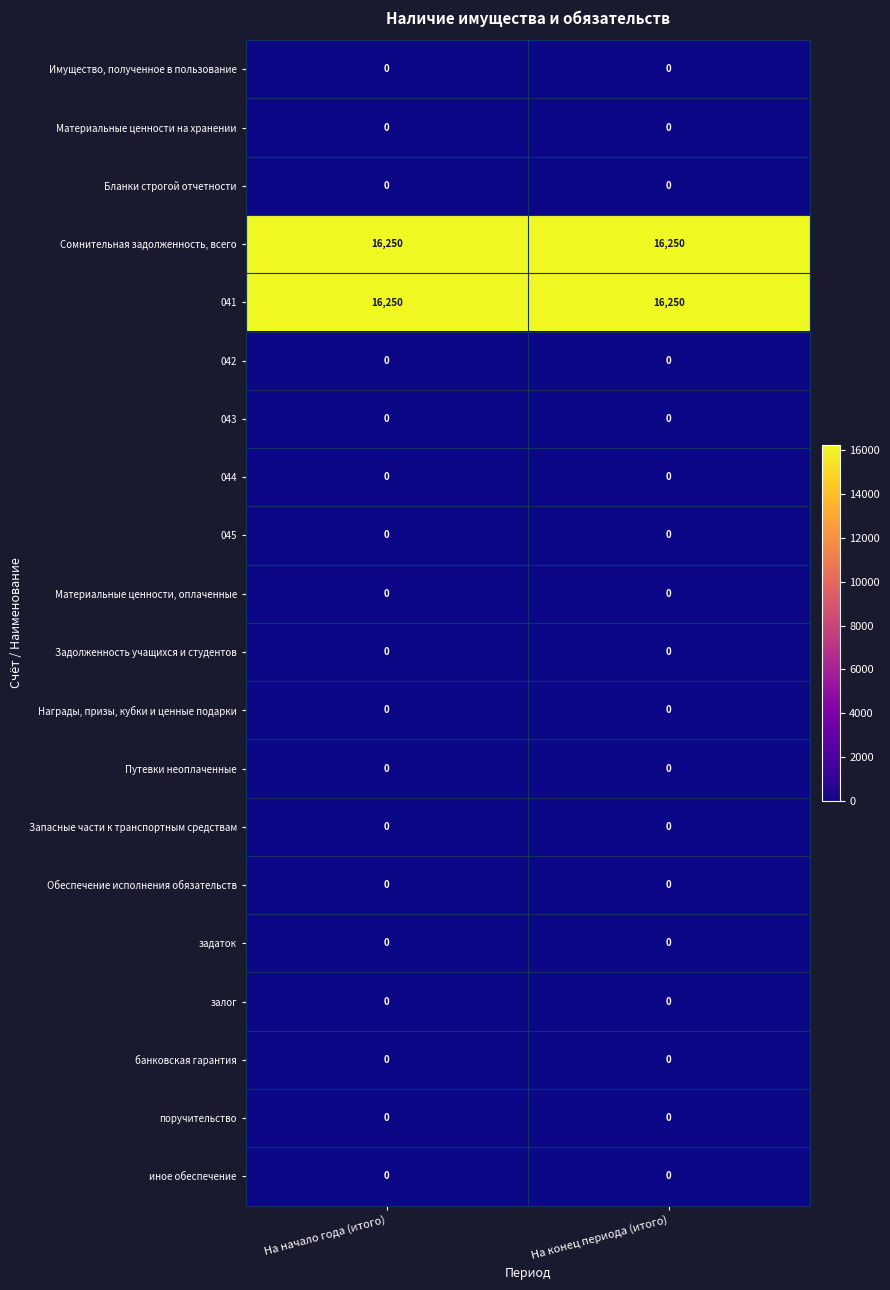

The value of Путевки неоплаченные at На конец периода (итого) is 0. True or false?

True